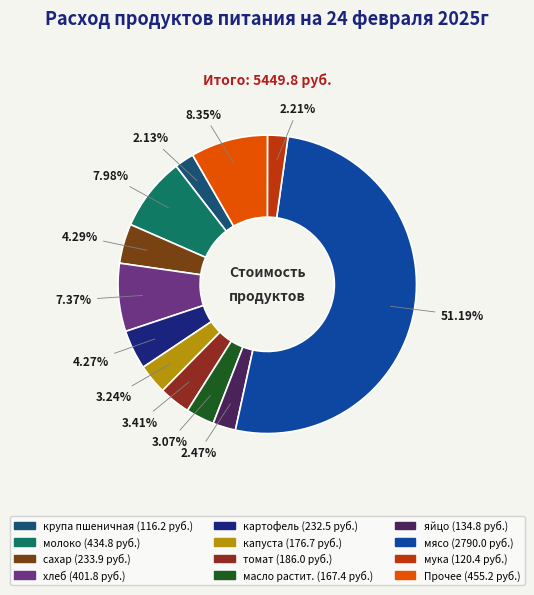

Is there any slice that represents more than half of the pie?

Yes